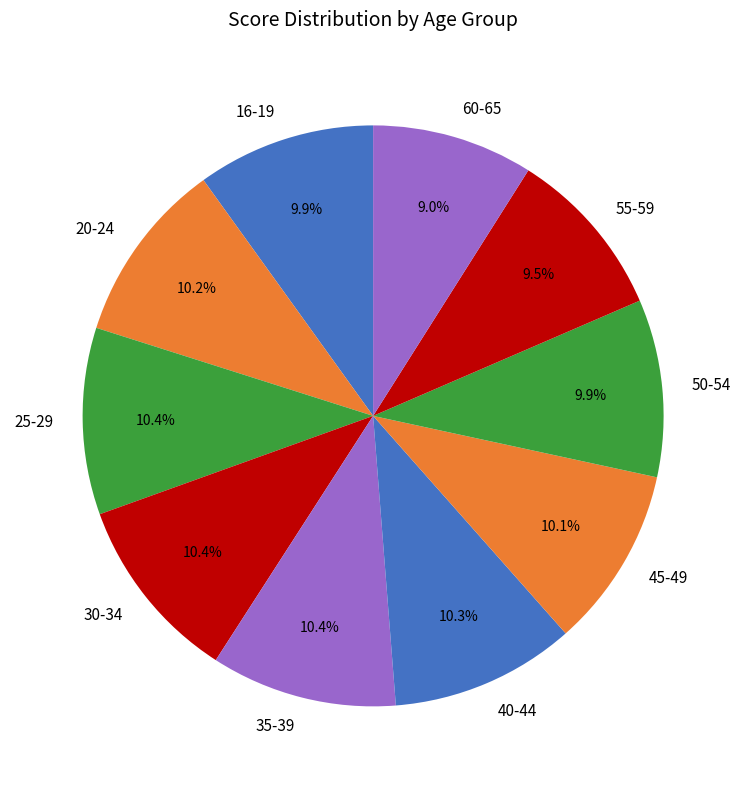

Is it true that 45-49 is 10% of the pie?

True